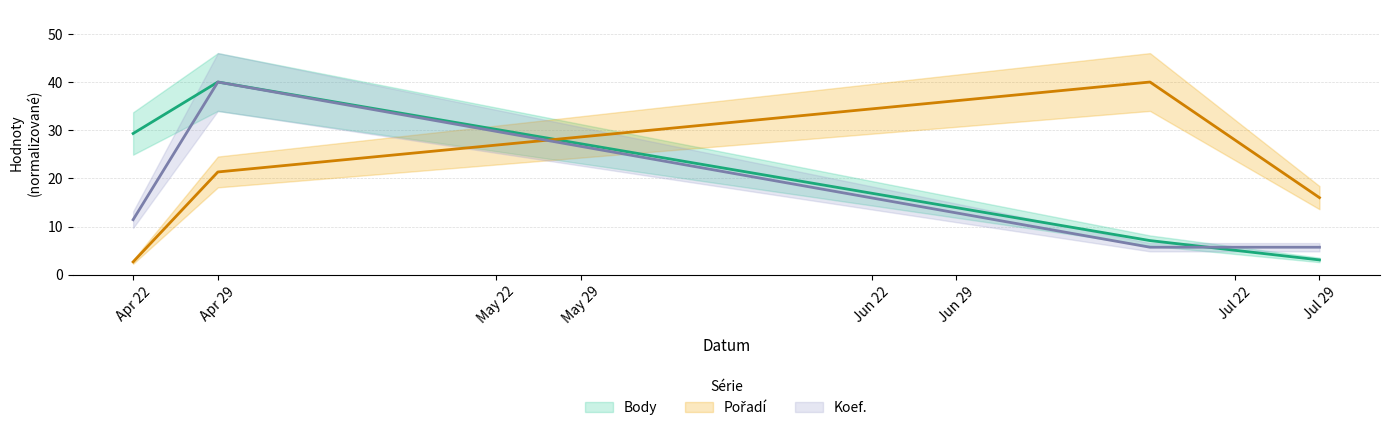

What is the sum of all Pořadí values?

80.0